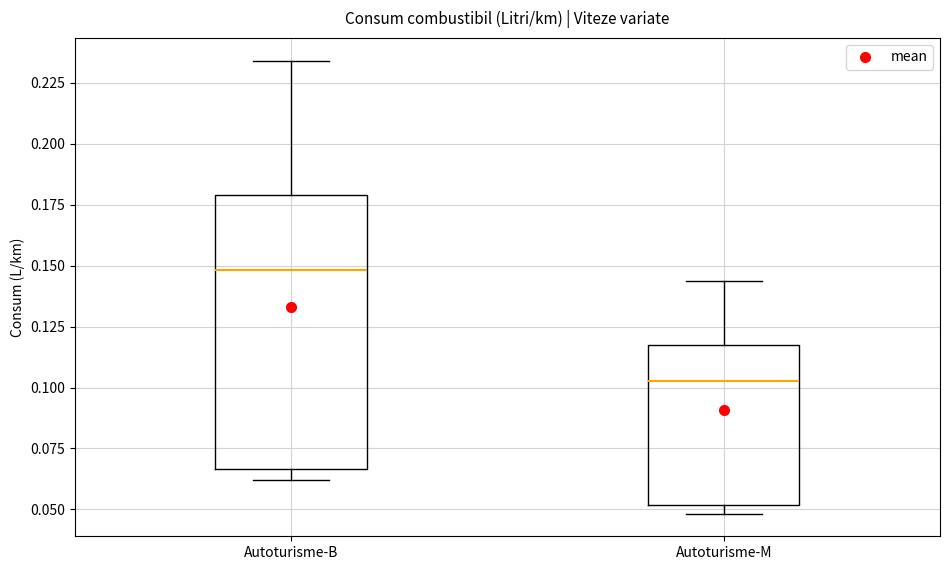

Reading left to right, transcribe this box plot: for each box, give where its median line is, the range the box spans, and where its two whiskers end, as read against the y-axis. The values are not printed on the chart, so give them approximately, as read against the axis.

Autoturisme-B: median 0.150, box 0.065 to 0.180, whiskers 0.060 to 0.235
Autoturisme-M: median 0.105, box 0.050 to 0.120, whiskers 0.050 (just below the box's lower edge) to 0.145